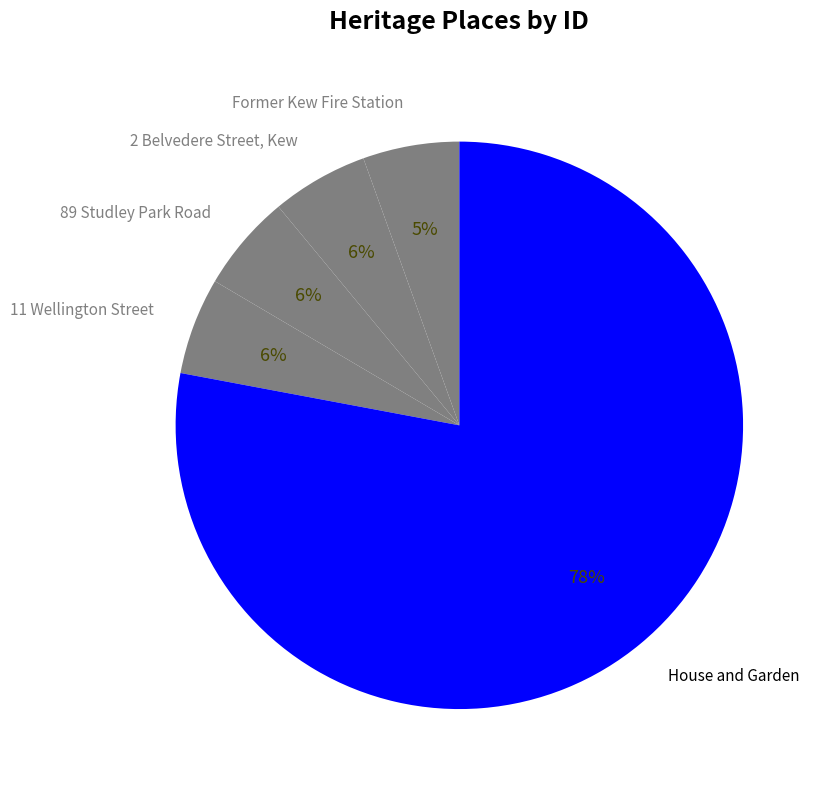

Which has a higher value, 2 Belvedere Street, Kew or House and Garden?

House and Garden